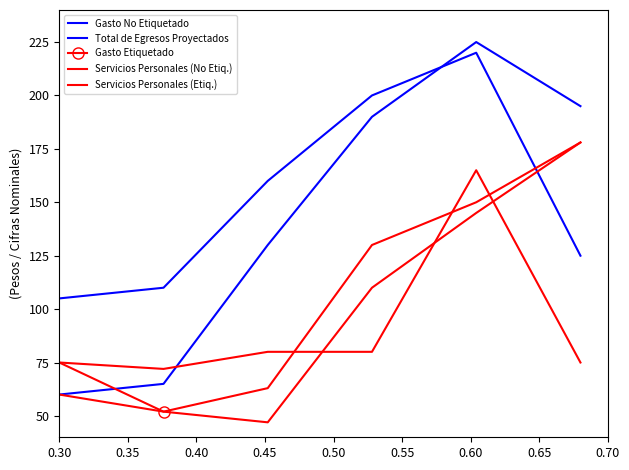

Which series ends up on top after the final intersection of Total de Egresos Proyectados and Servicios Personales (Etiq.)?

Total de Egresos Proyectados